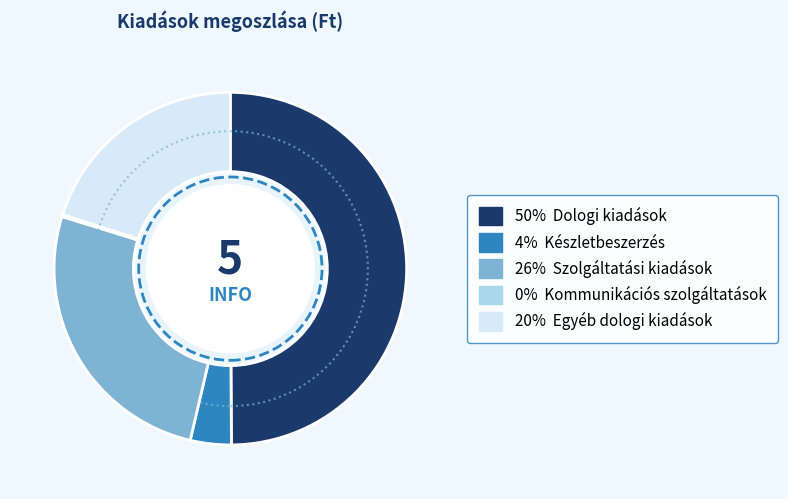

Count the number of slices in the pie.

5